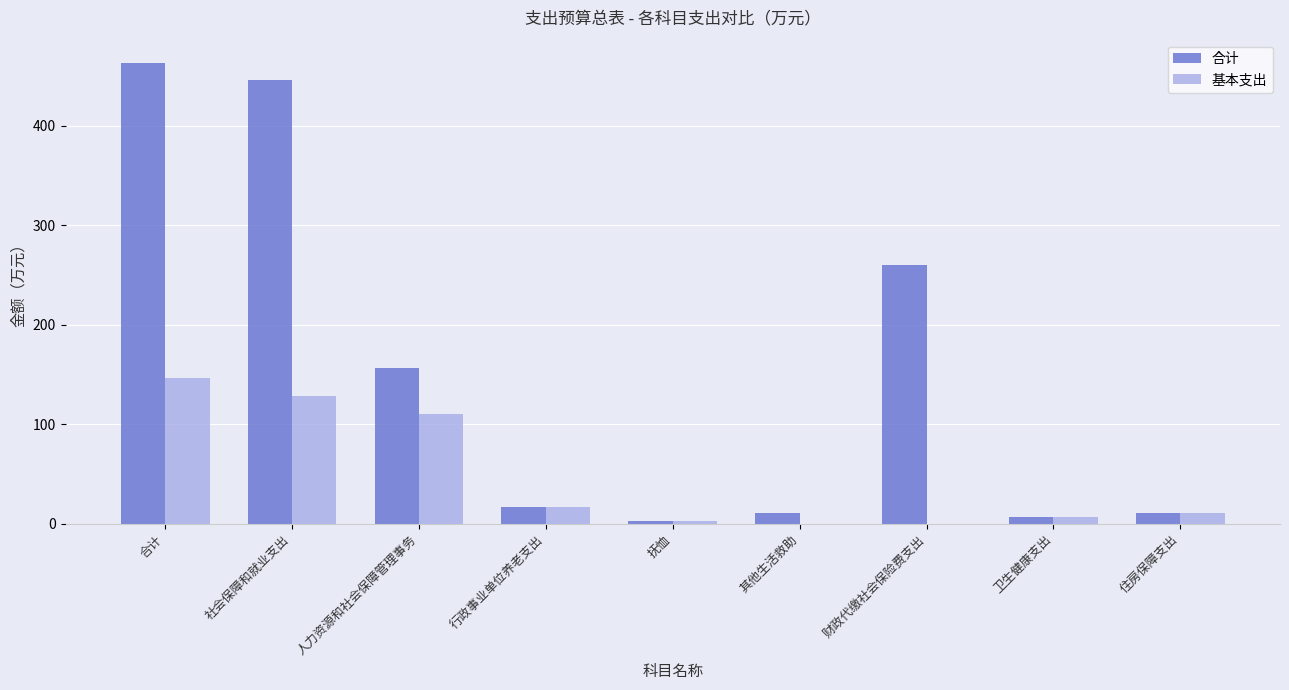

What is the sum of the 合计 values at 住房保障支出 and 合计?

474.5